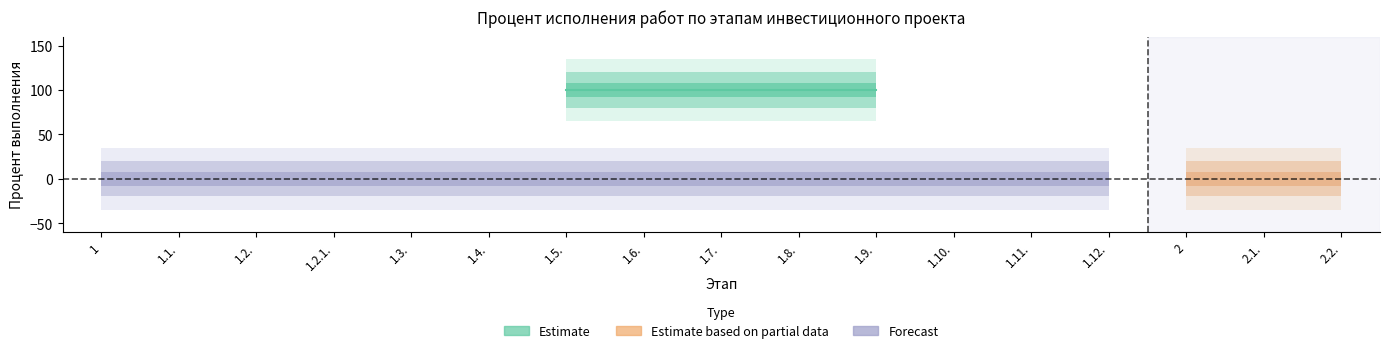

At which category does Percent total reach its first local peak?

1.9.